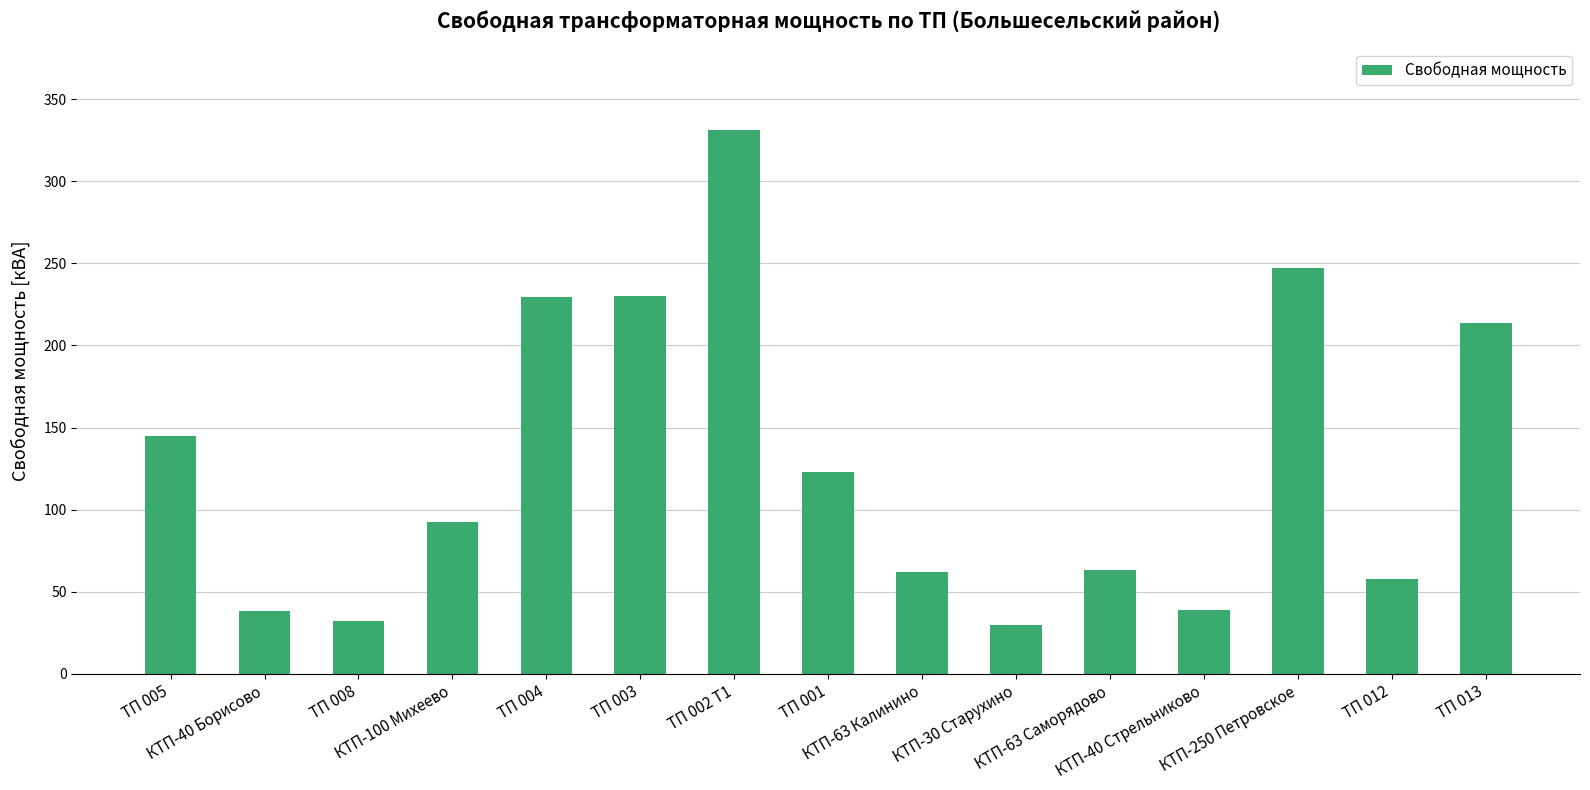

What is the difference between the values at КТП-63 Калинино and ТП 005?

82.7